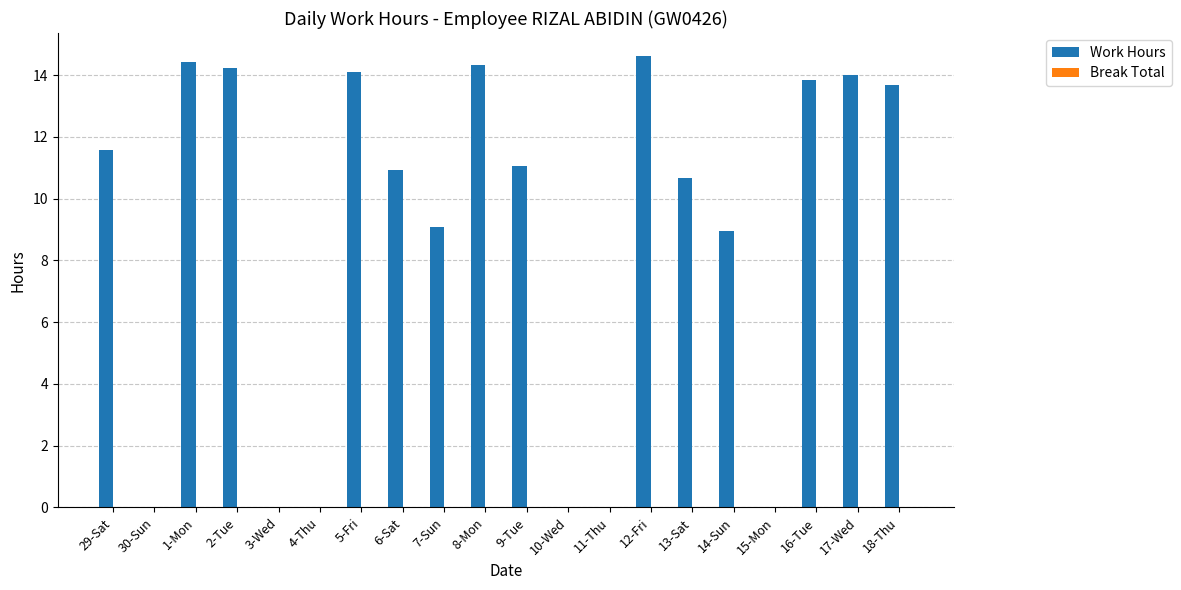

Which has a higher value, 4-Thu or 2-Tue?

2-Tue